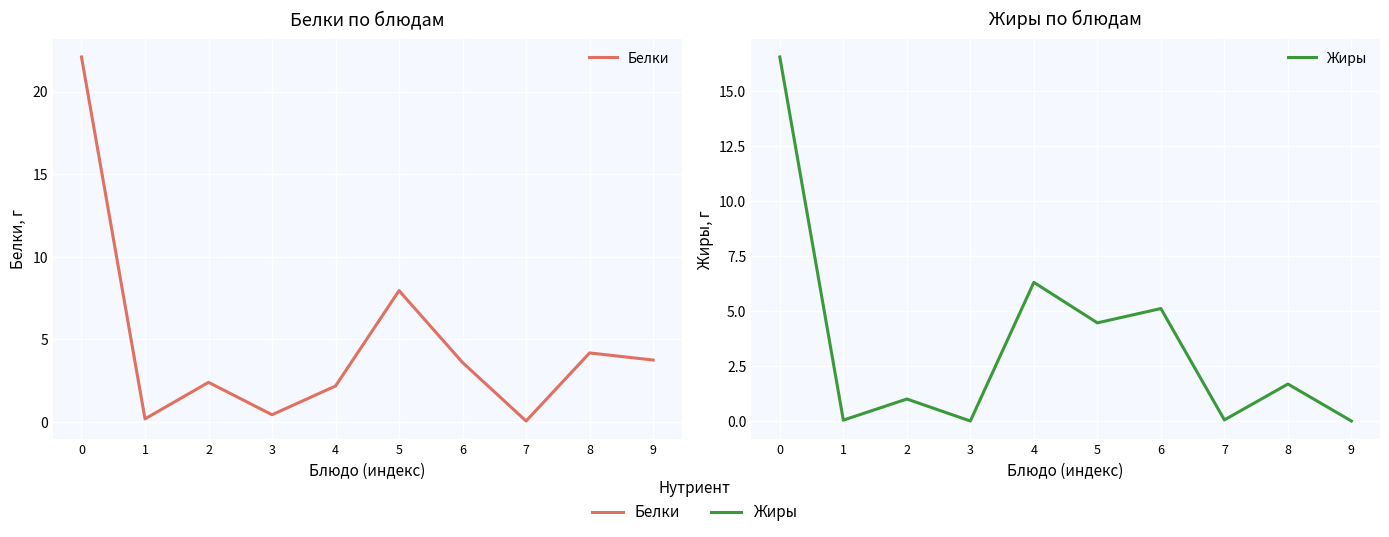

What is the average value of the Жиры series?

3.5